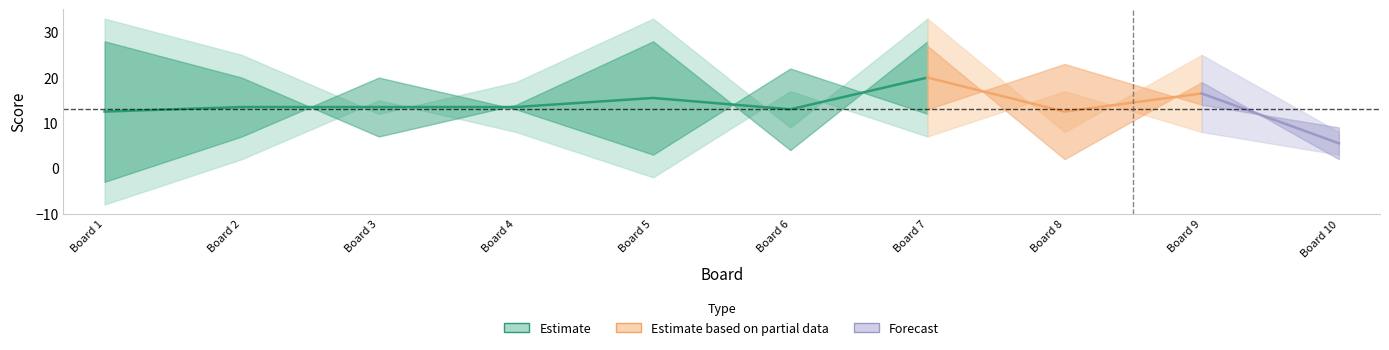

What is the total value across all series at 5?

31